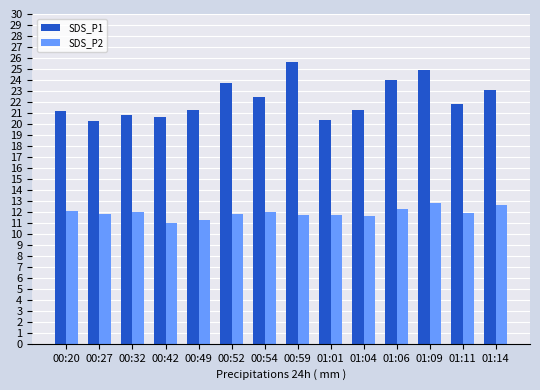

At 00:54, list the series in order from largest to smallest.

SDS_P1, SDS_P2